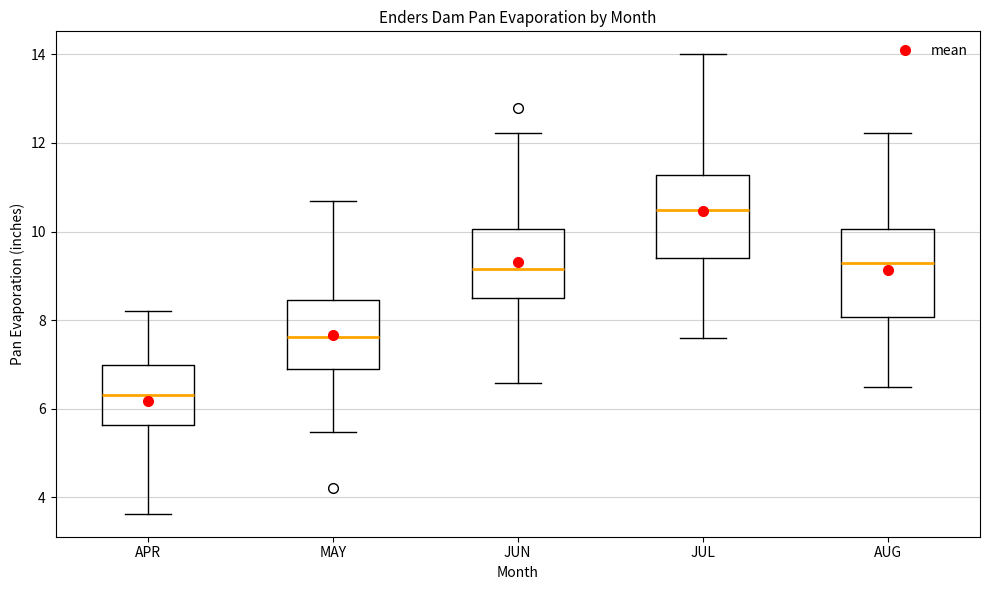

Reading left to right, read every box against the y-axis: the position of its median line, the range the box covers, and the ends of its whiskers. The values are not printed on the chart, so give them approximately, as read against the axis.

APR: median 6.4, box 5.6 to 7.0, whiskers 3.6 to 8.2
MAY: median 7.6, box 7.0 to 8.4, whiskers 5.4 to 10.6
JUN: median 9.2, box 8.6 to 10.0, whiskers 6.6 to 12.2
JUL: median 10.4, box 9.4 to 11.2, whiskers 7.6 to 14.0
AUG: median 9.2, box 8.0 to 10.0, whiskers 6.6 to 12.2